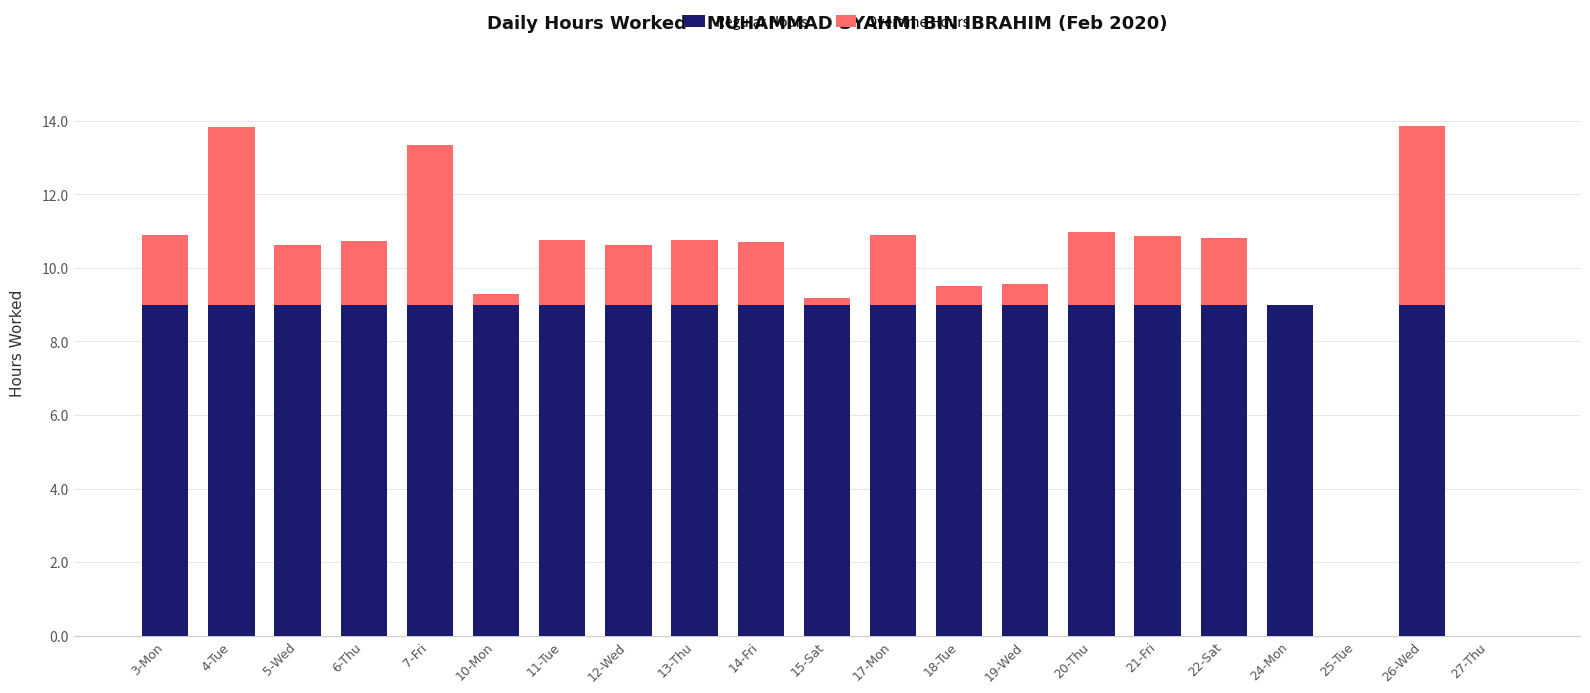

What is the total value across all series at 13-Thu?

10.8